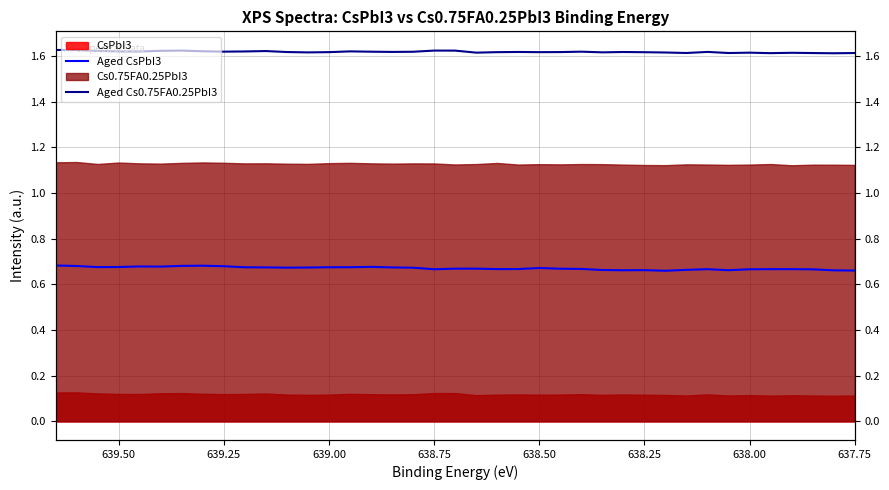

True or false: Aged CsPbI3 and Aged Cs0.75FA0.25PbI3 cross at least once.

False